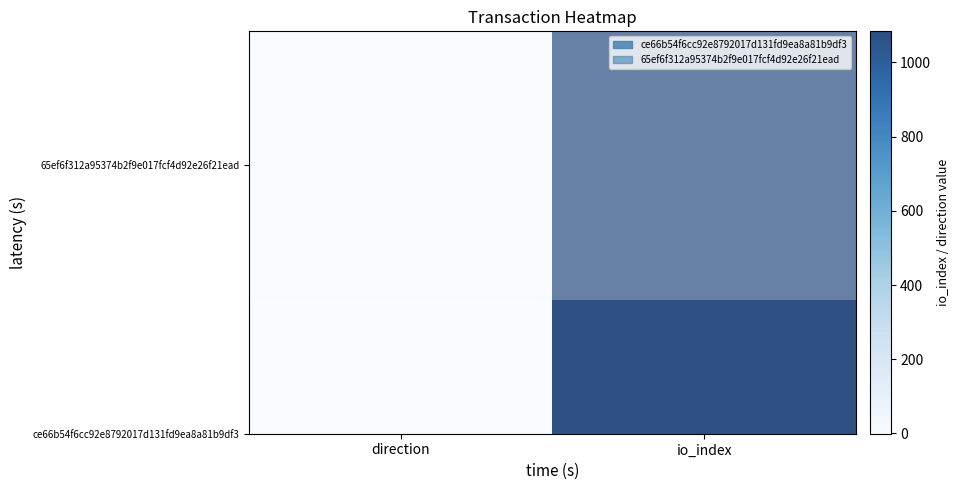

Which category has the highest value across all series?

io_index